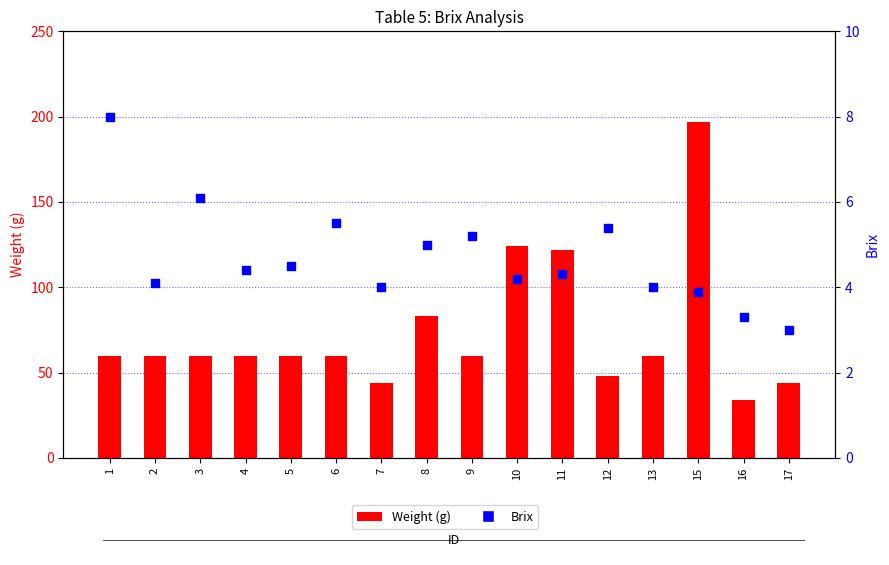

Which series has the largest total across all categories?

Weight (g)